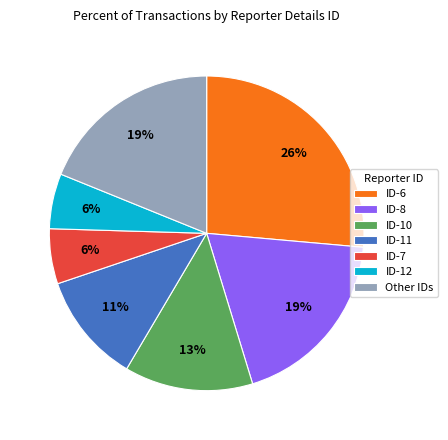

To the nearest percent, what is the average slice percentage?

14%